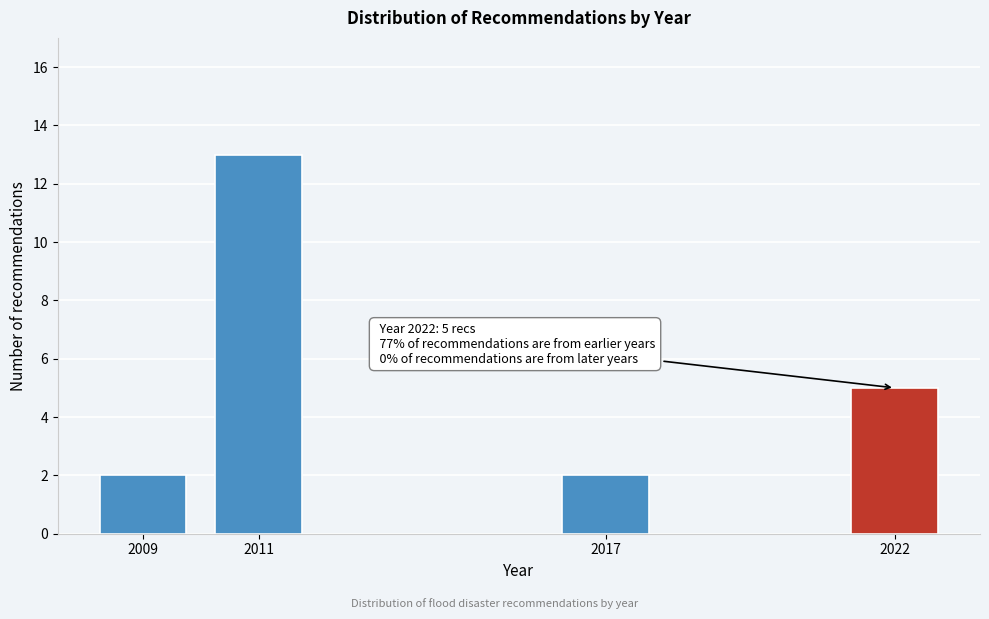

Reading left to right, list all the values displayed in this chart.

2	13	2	5